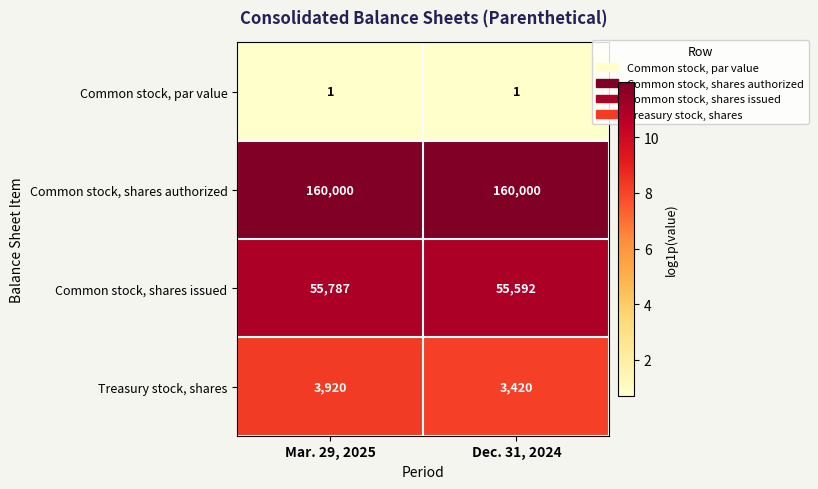

True or false: Common stock, par value has a value of 1 at Dec. 31, 2024.

True